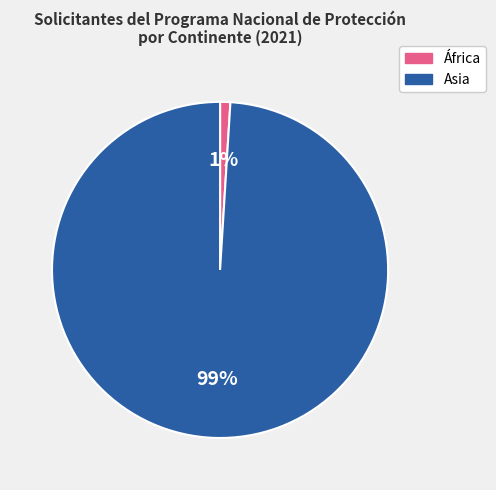

Count the number of slices in the pie.

2